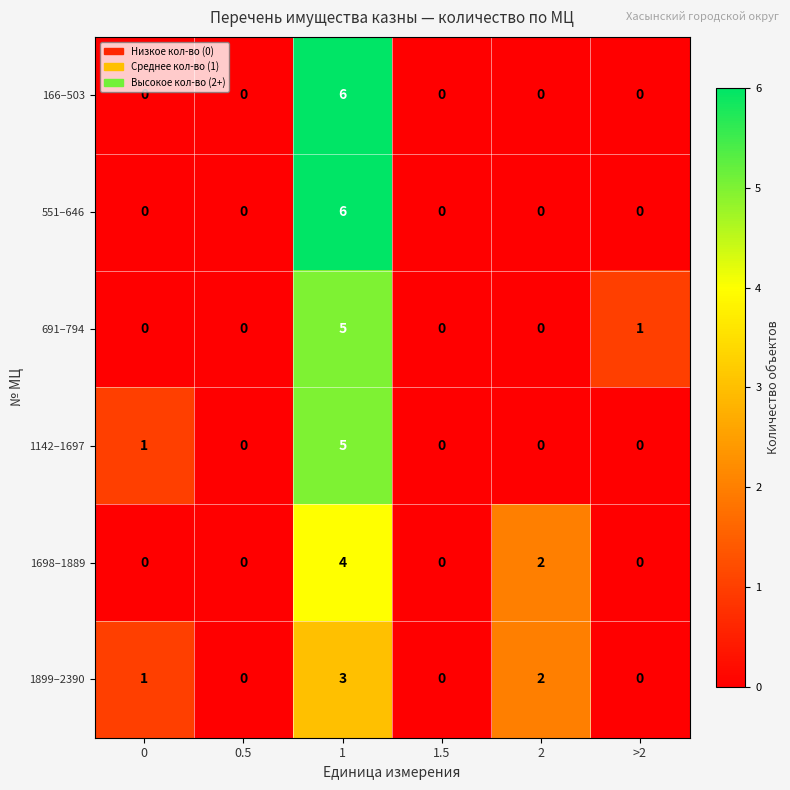

What is the difference between the maximum and minimum values in the 1142–1697 series?

5